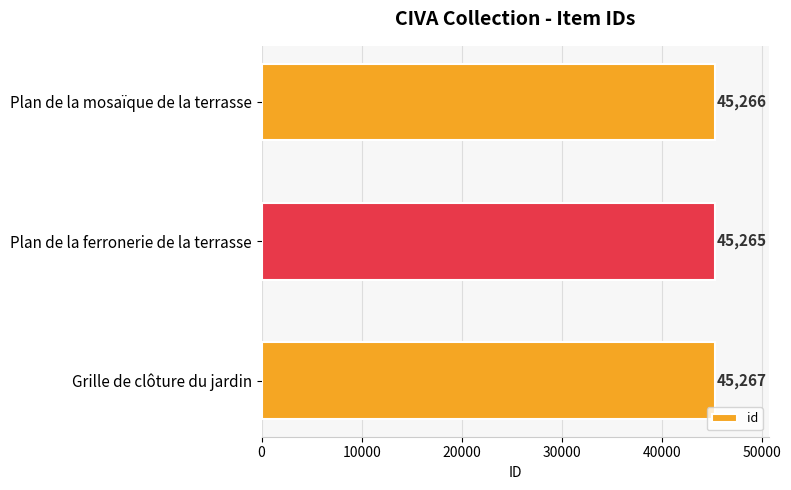

How many values are below 45266?

1